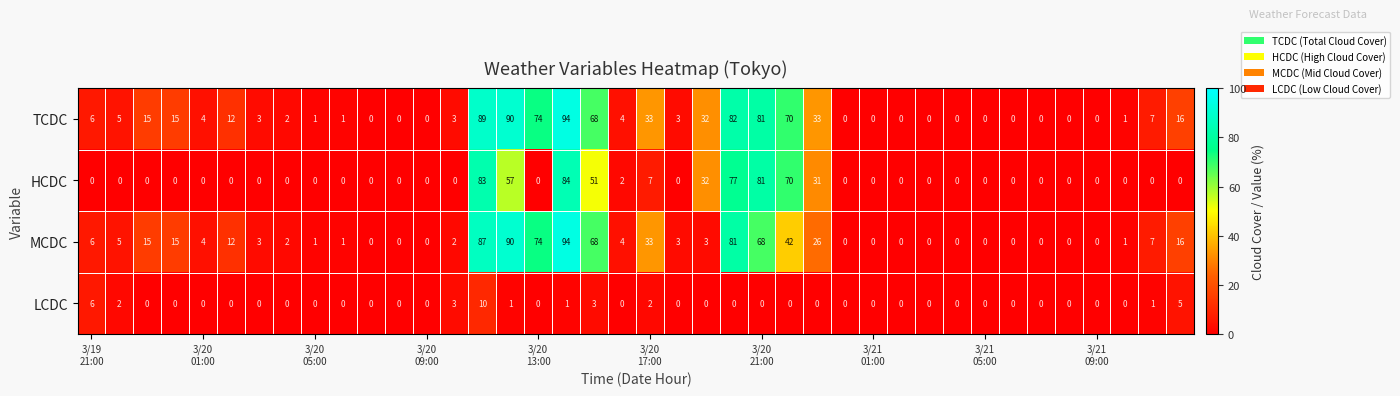

What is the difference between the maximum and minimum values in the TCDC series?

94